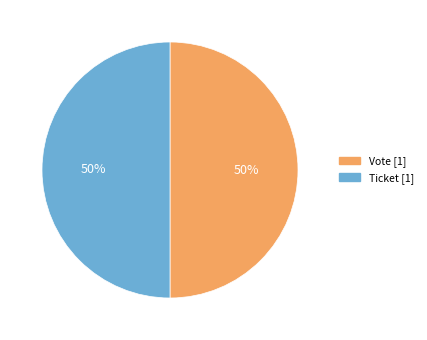

To the nearest percent, what is the average slice percentage?

50%